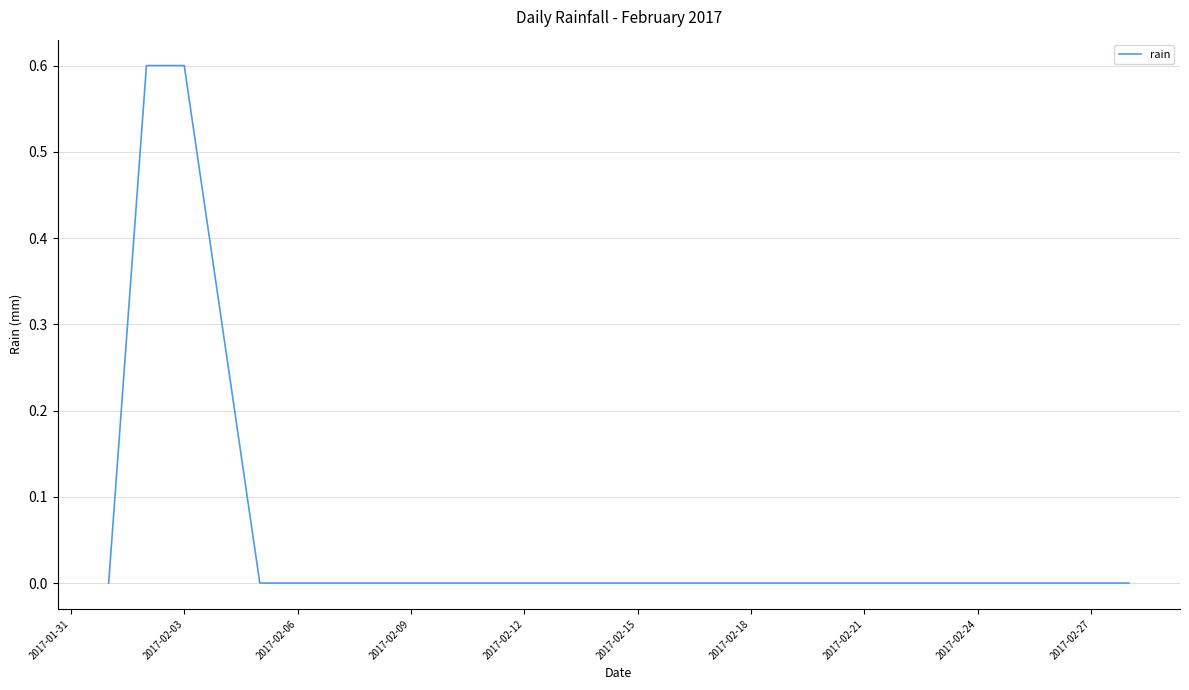

What is the maximum value shown in the chart?

0.6